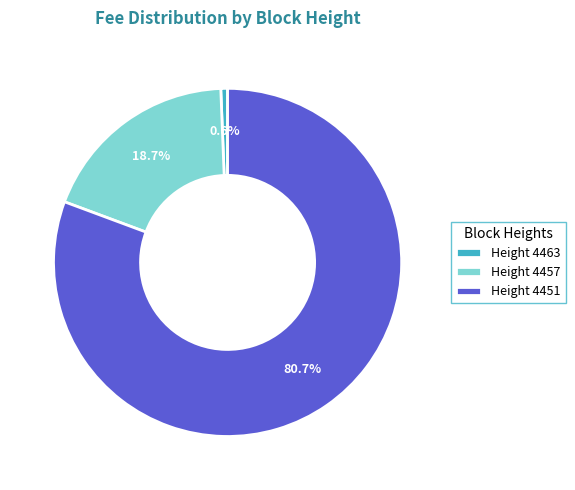

What is the largest slice in the pie chart?

Height 4451